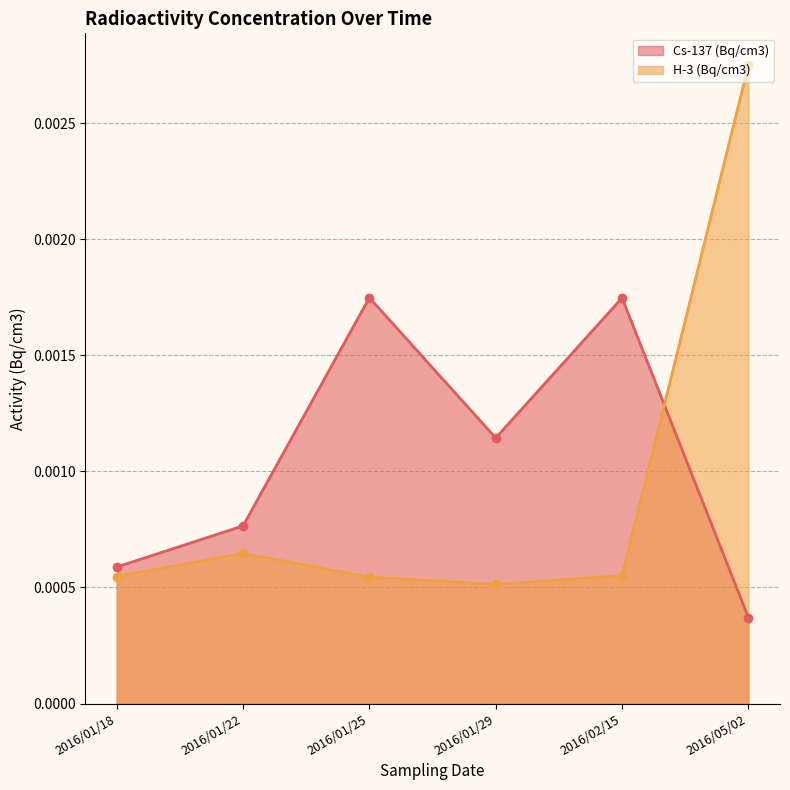

The Cs-137 (Bq/cm3) series shows 0.0 at 2016/02/15. True or false?

False